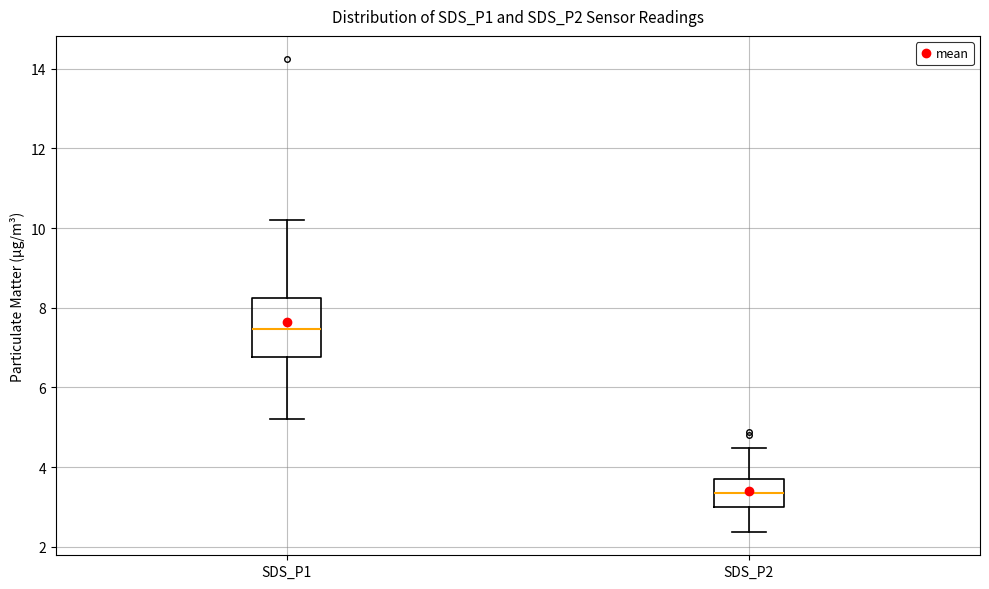

Where does the upper whisker of the box for SDS_P1 end on the y-axis? The values are not printed on the chart, so give them approximately, as read against the axis.

10.2